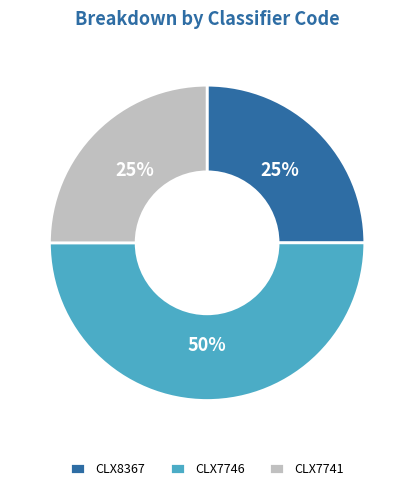

To the nearest percent, what percentage of the pie is CLX8367?

25%